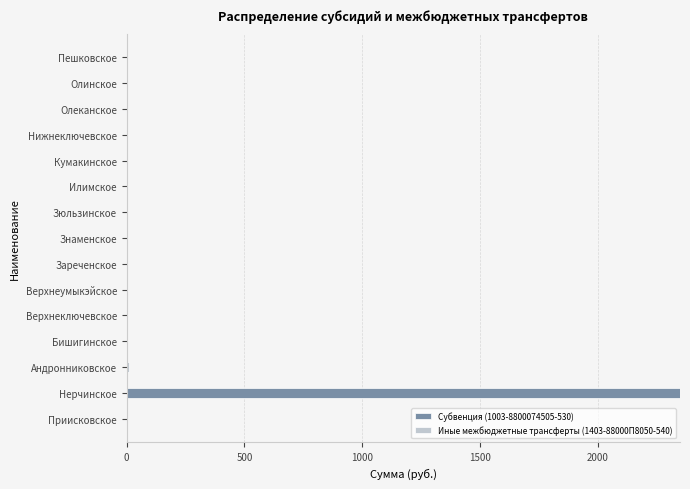

At which category is the sum across all series the highest?

Нерчинское